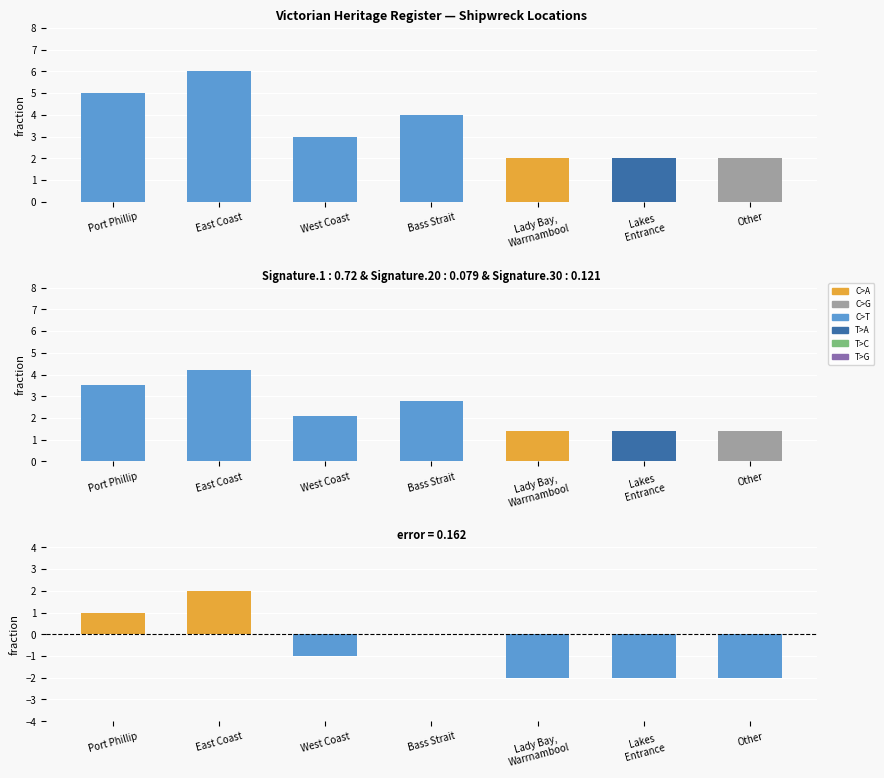

What is the spread (max minus min) of values at Lakes
Entrance?

4.0